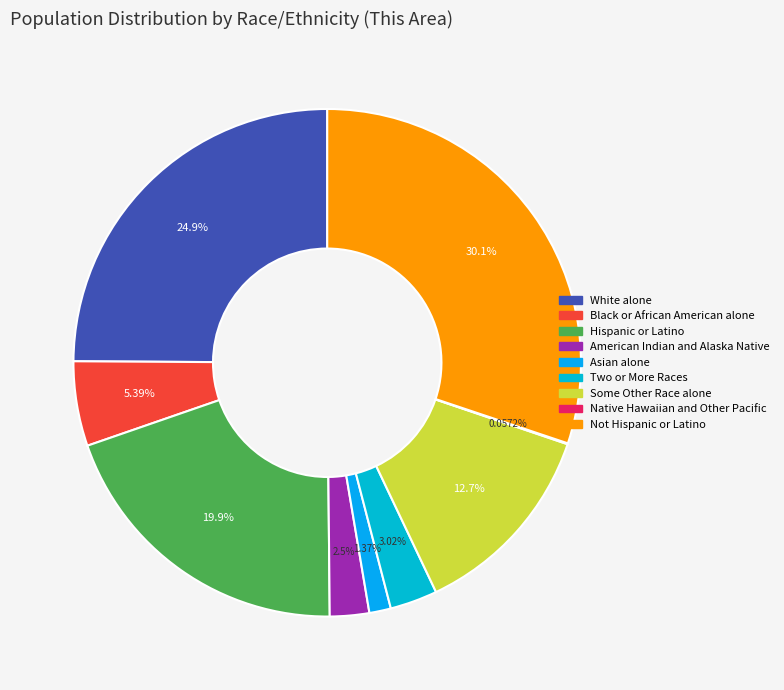

To the nearest percent, what is the combined percentage of Native Hawaiian and Other Pacific and Some Other Race alone?

13%